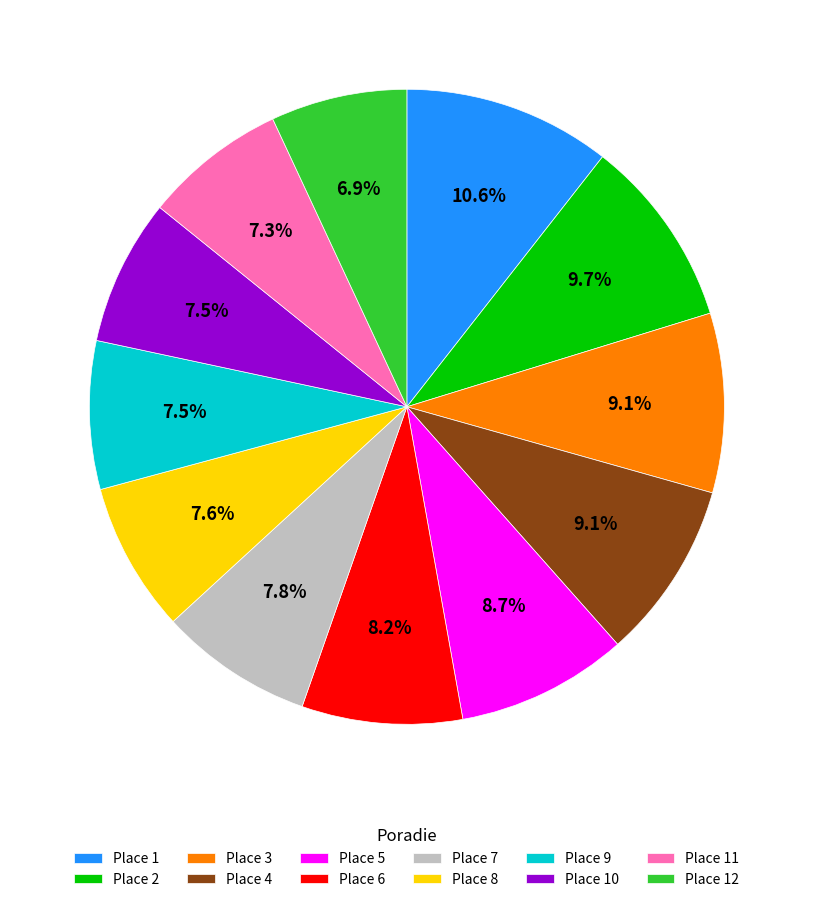

What is the largest slice in the pie chart?

Place 1